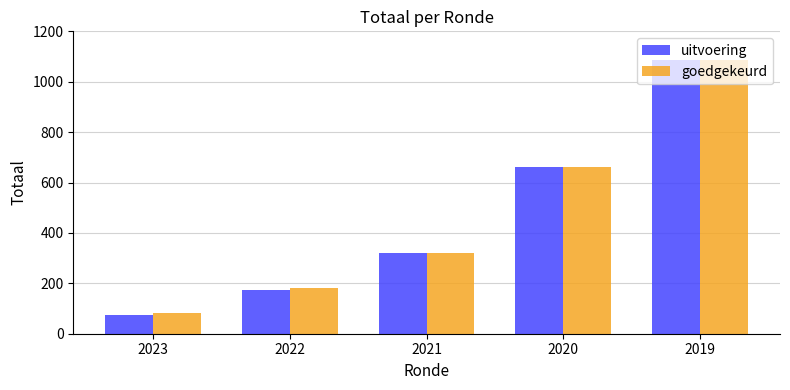

At which label does goedgekeurd reach its peak?

2019